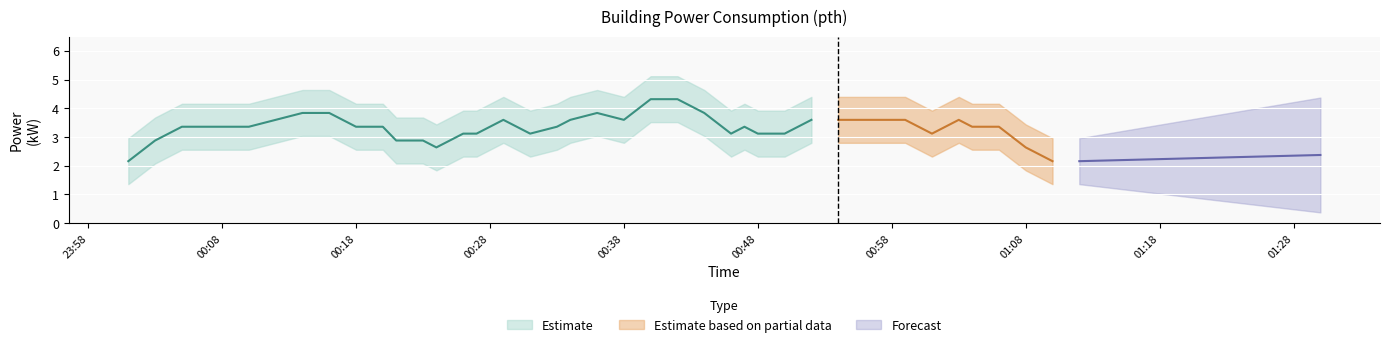

Does the chart display data point markers on the line(s)?

No